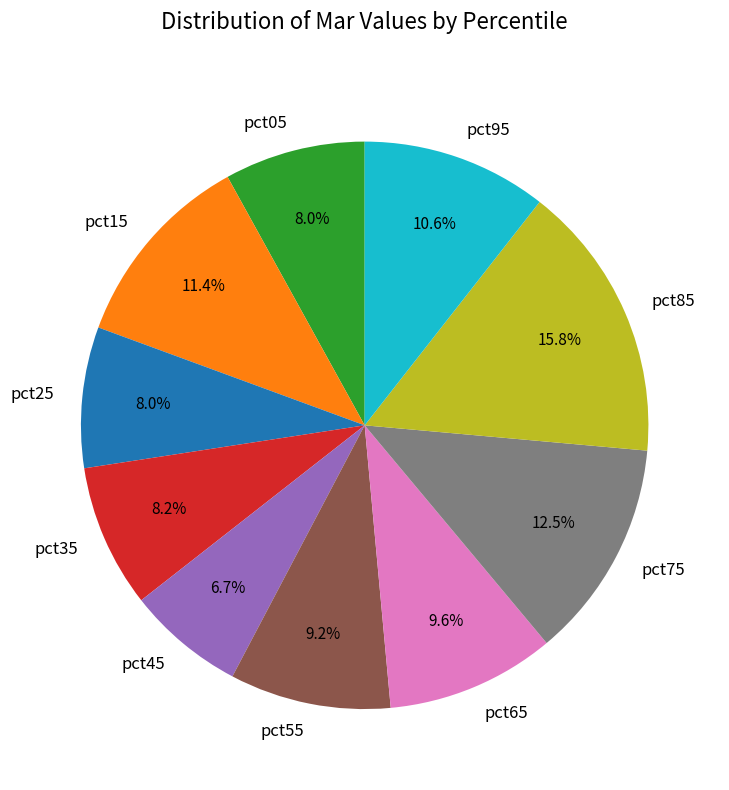

What portion of the pie excludes pct95?

89.4%